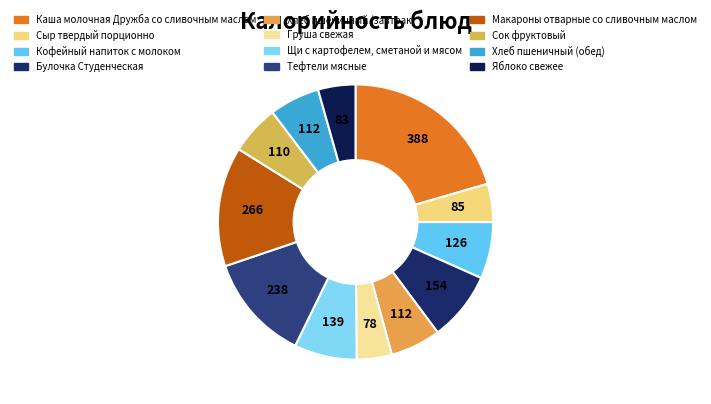

How many segments does this pie chart have?

12